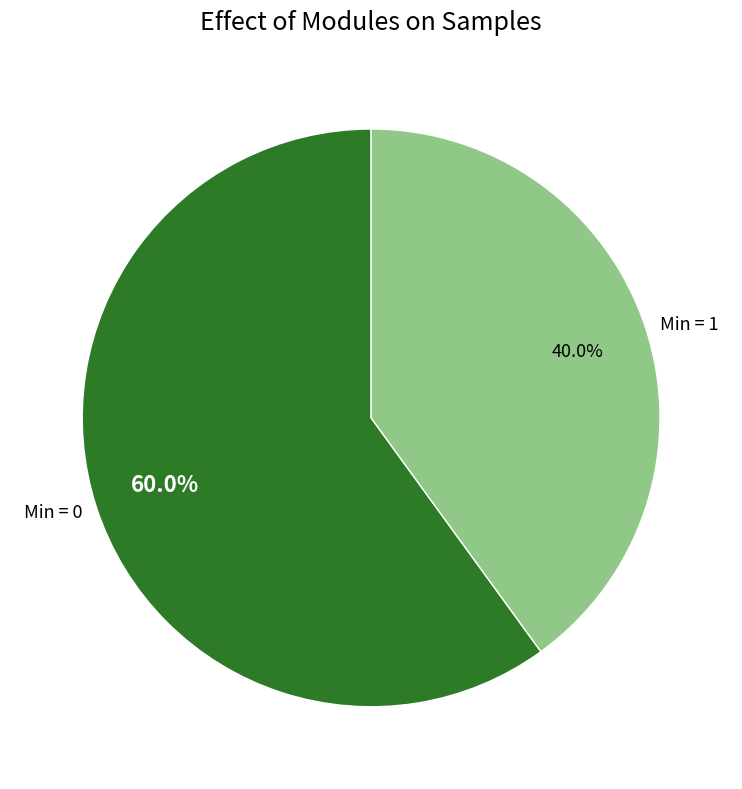

Which category has the smallest portion of the pie?

Min = 1